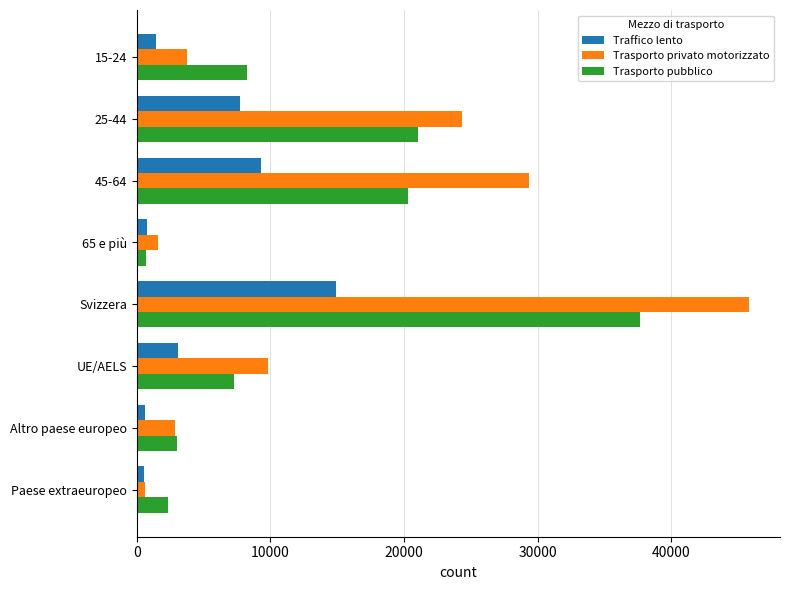

Which series has the largest total across all categories?

Trasporto privato motorizzato